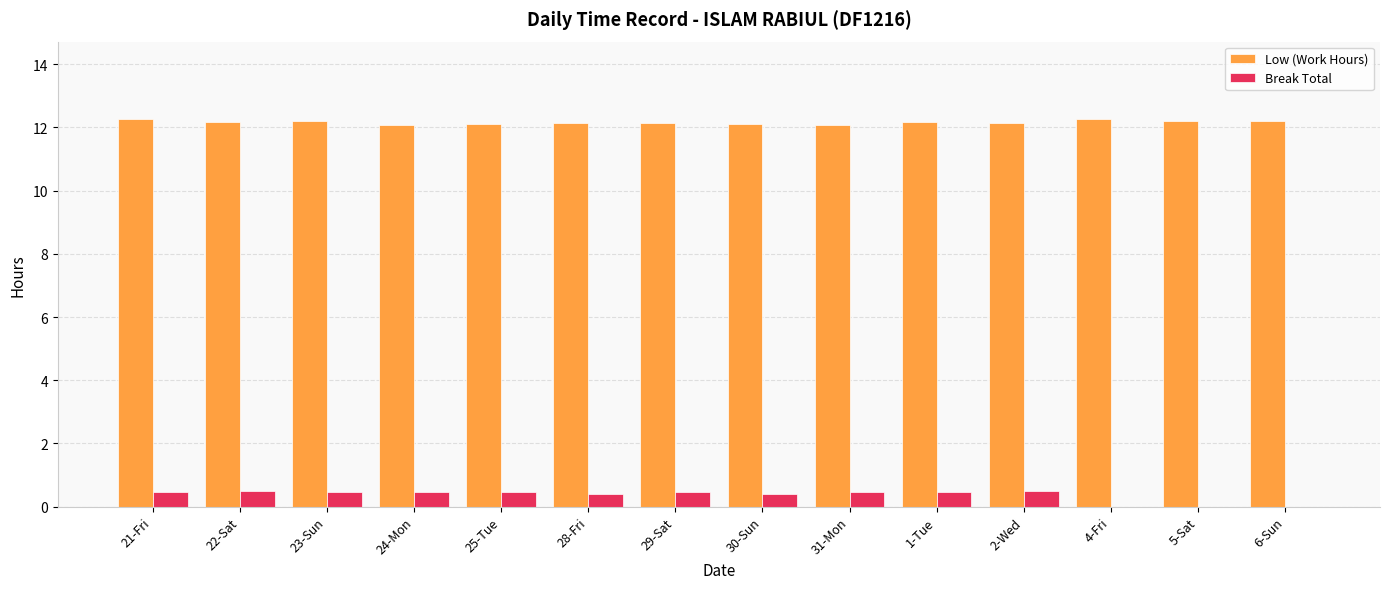

What is the sum of all Break Total values?

5.1